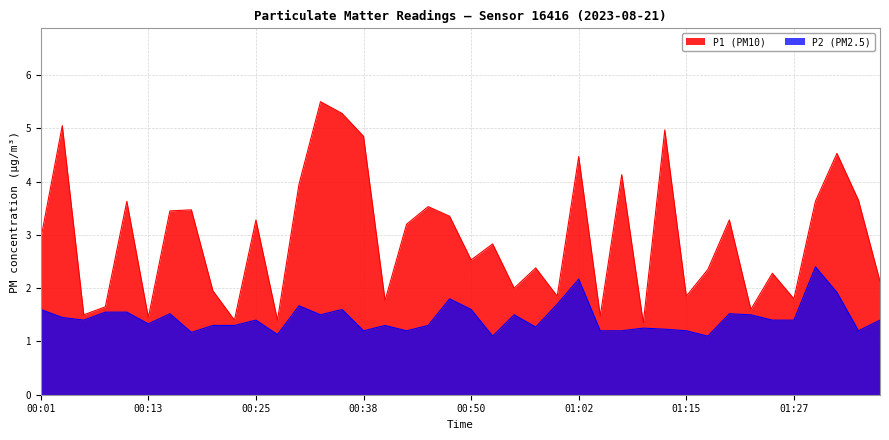

True or false: P2 has a value of 0.3 at 01:10.

False